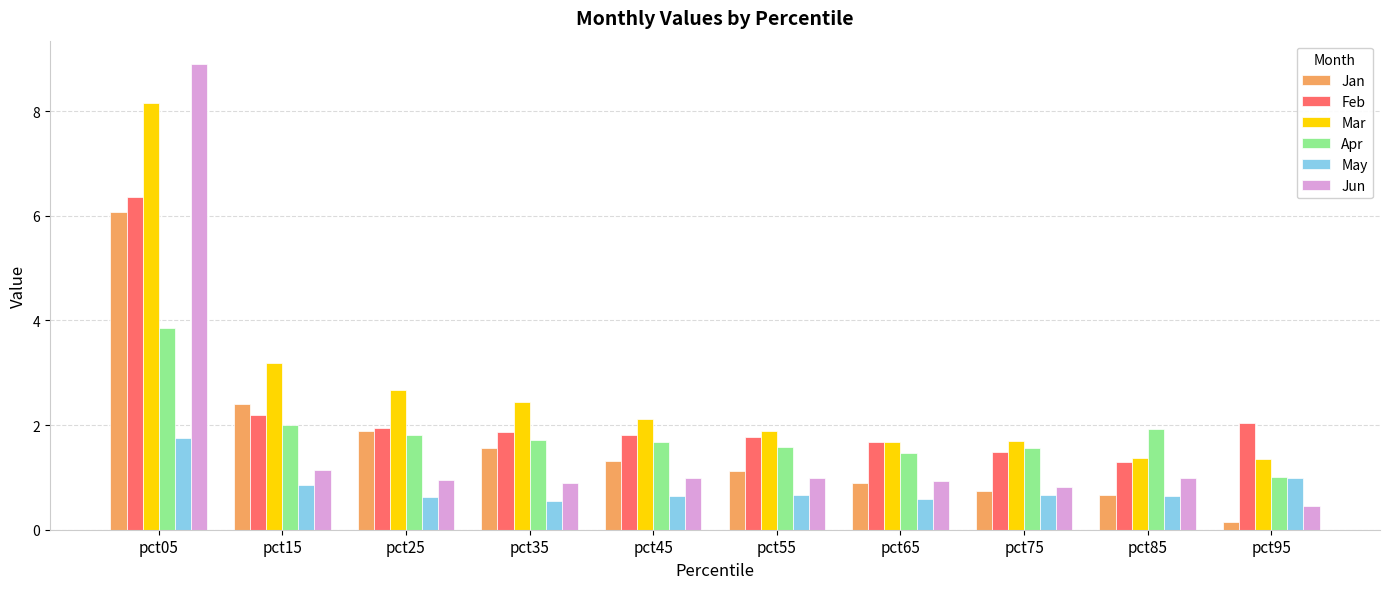

How many bars are there in total?

60